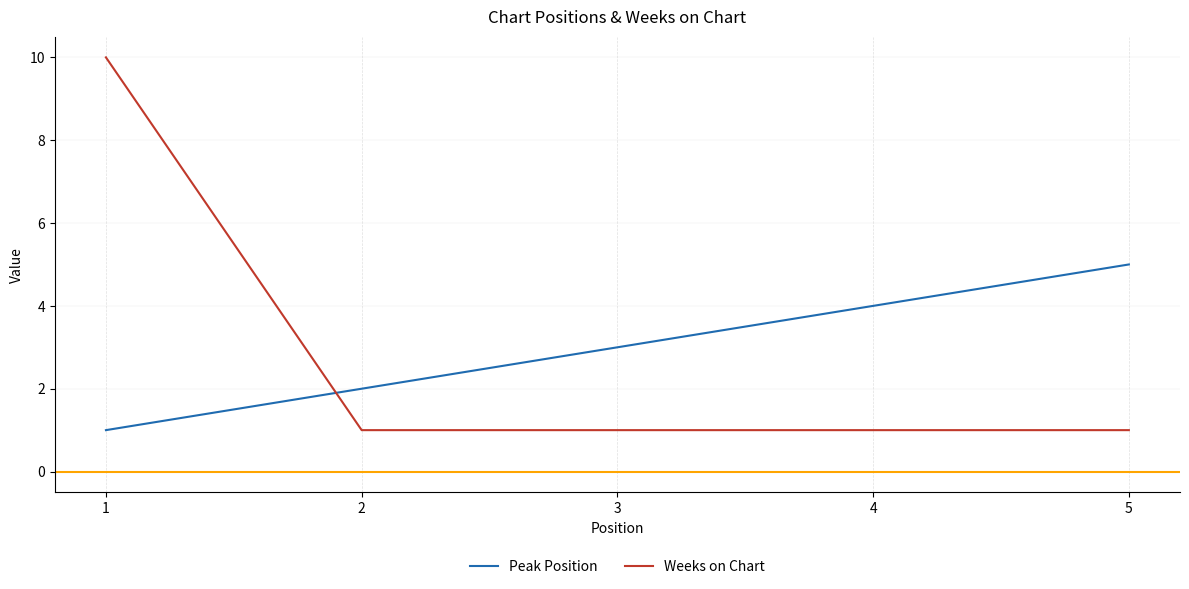

At which label is Peak Position closest to 3?

3